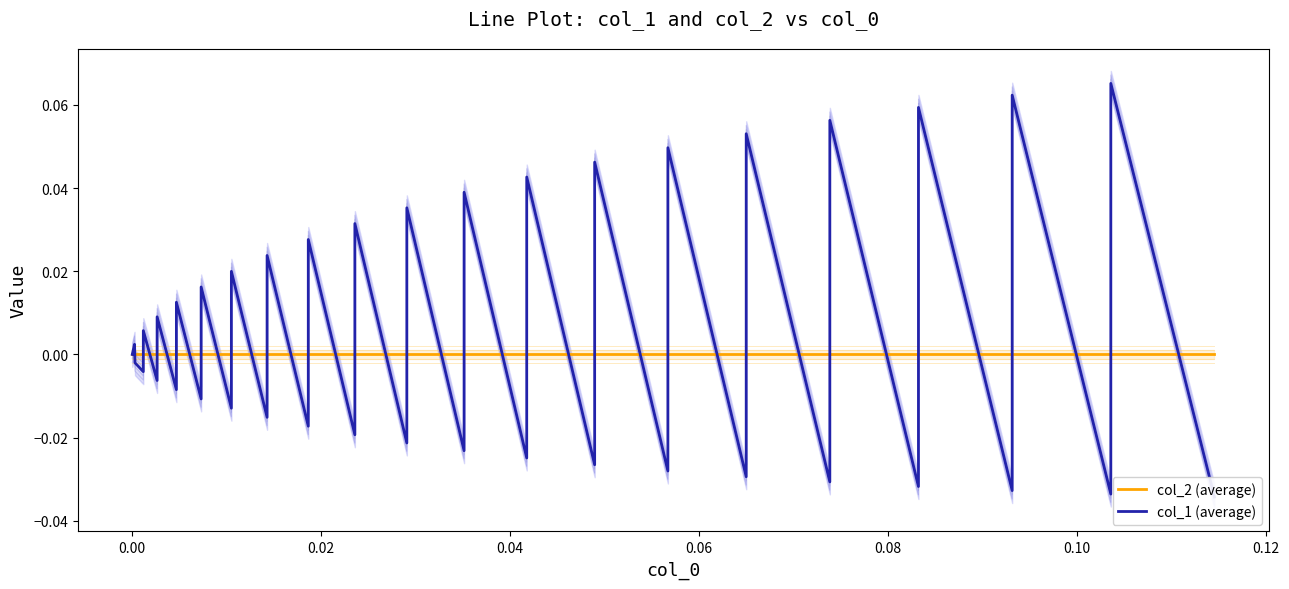

How many interior local peaks does the col_1 (average) series have?

19